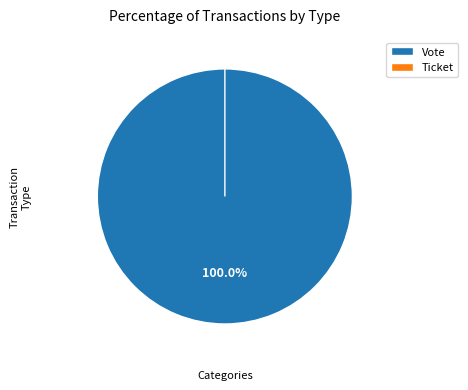

The Vote slice represents 99% of the pie. True or false?

False